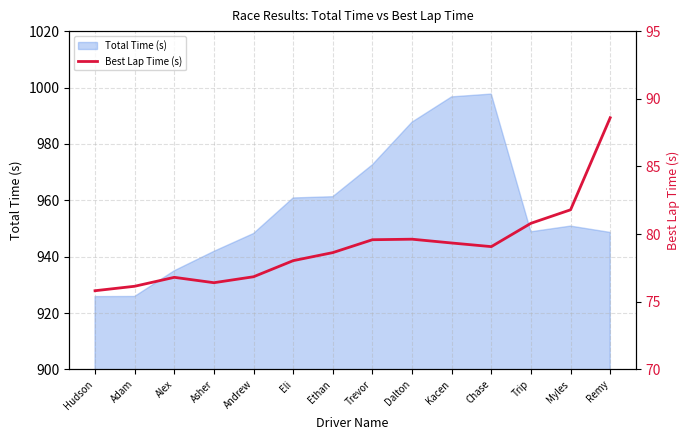

What is the difference between the maximum and minimum values?

12.8